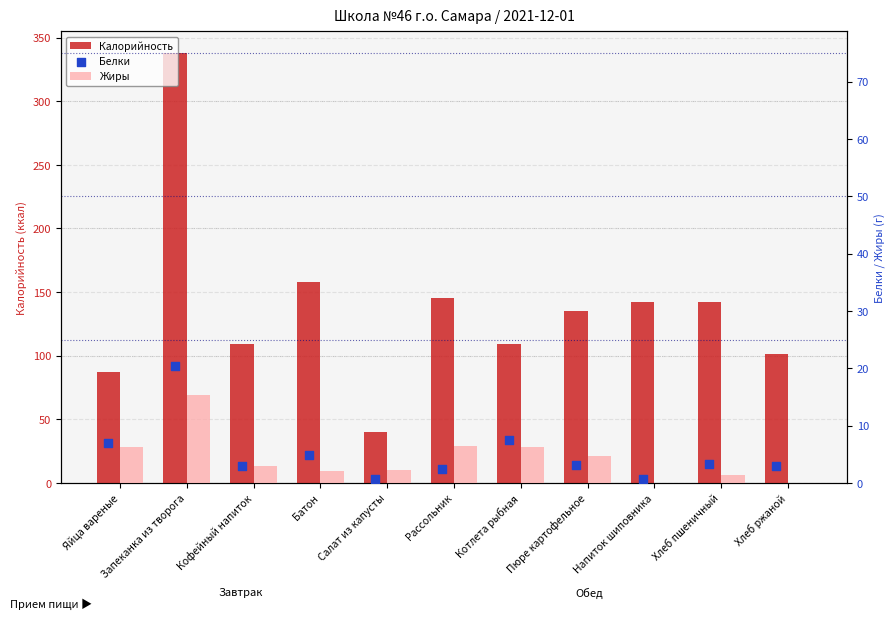

At which category is the sum across all series the highest?

Запеканка из творога